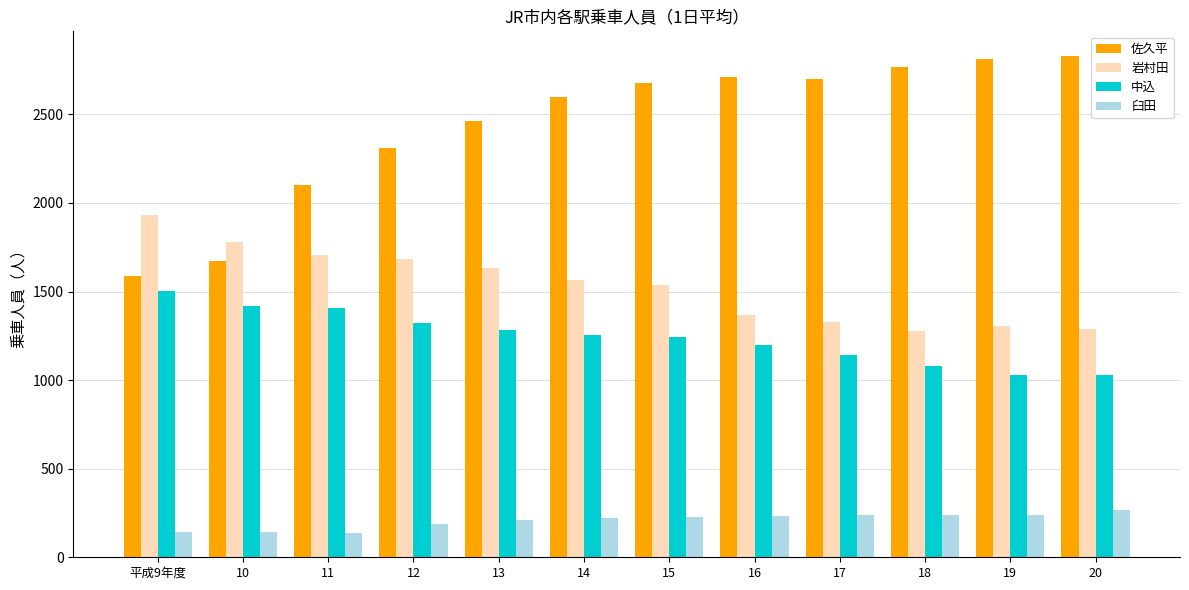

What is the difference between the highest and lowest values at 20?

2562